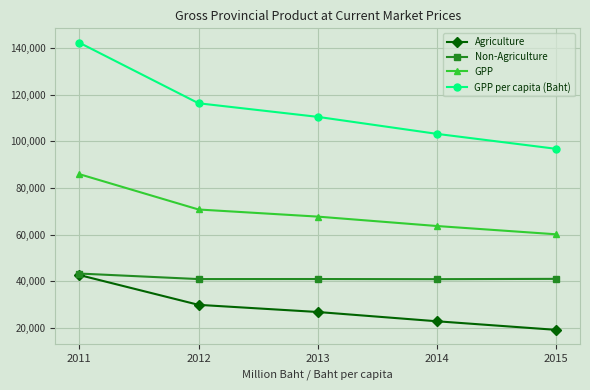

How many series are shown in this chart?

4